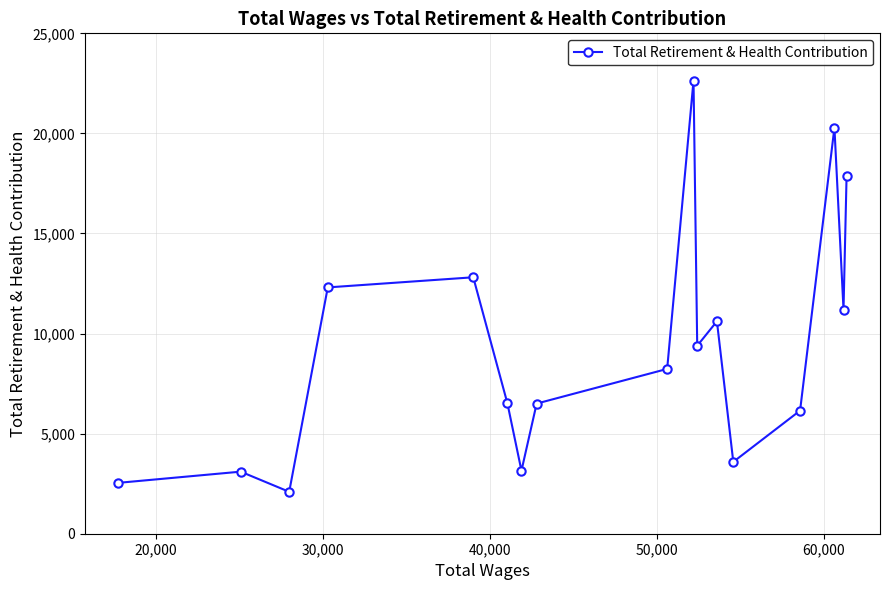

What is the minimum value shown in the chart?

2094